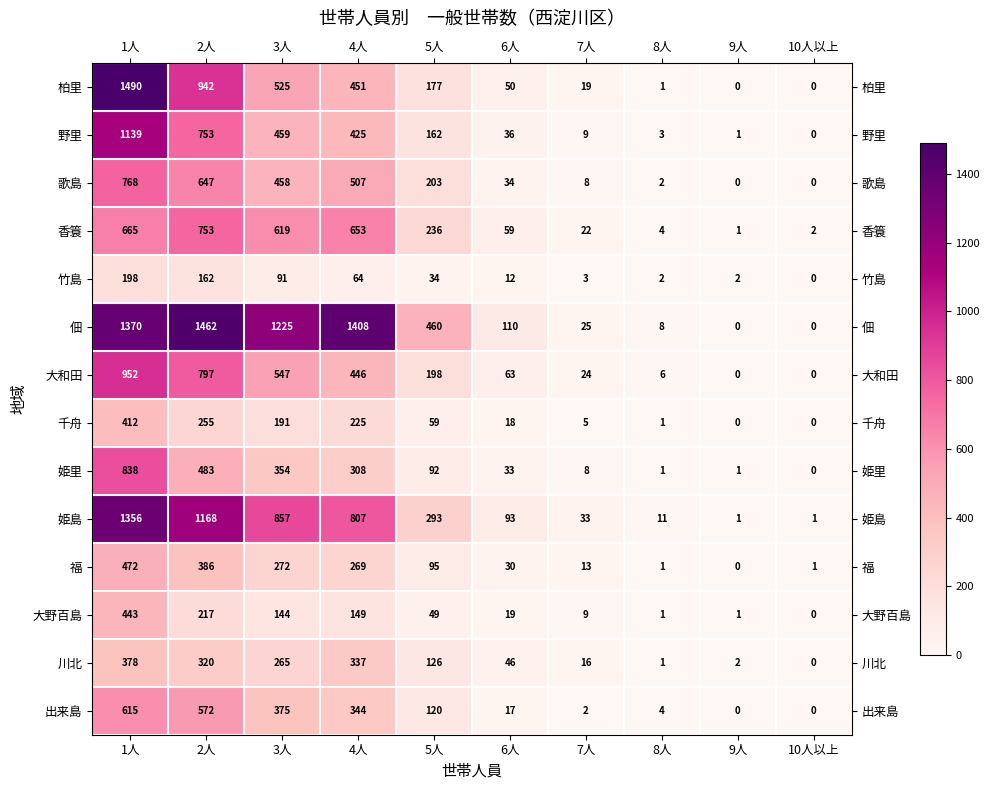

The value of 香簑 at 4人 is 653. True or false?

True